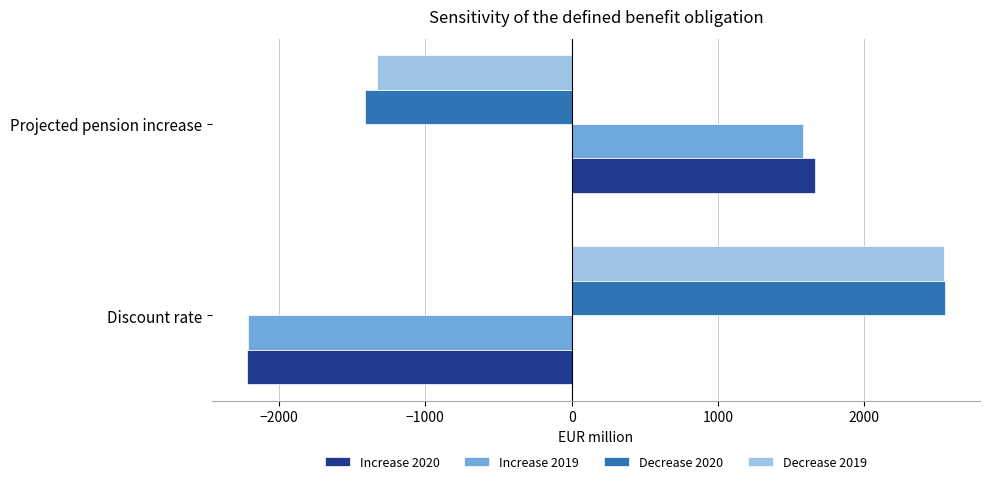

At which label is Increase 2020 closest to -277?

Projected pension increase